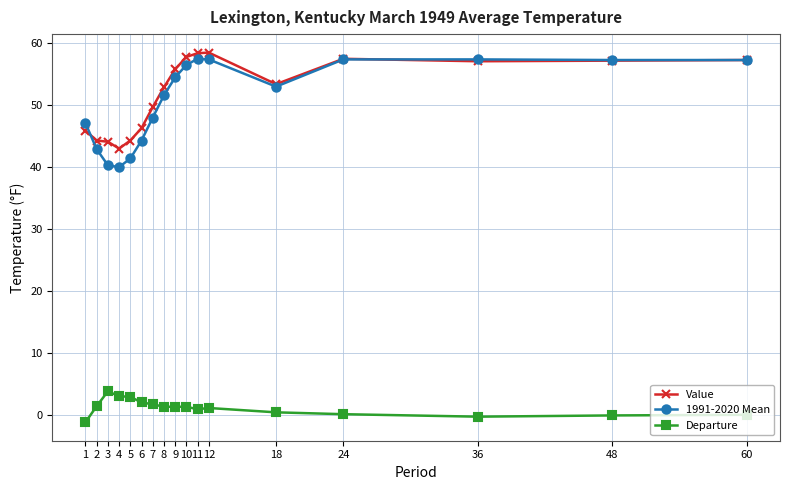

What value does the Value series have at 18?

53.4